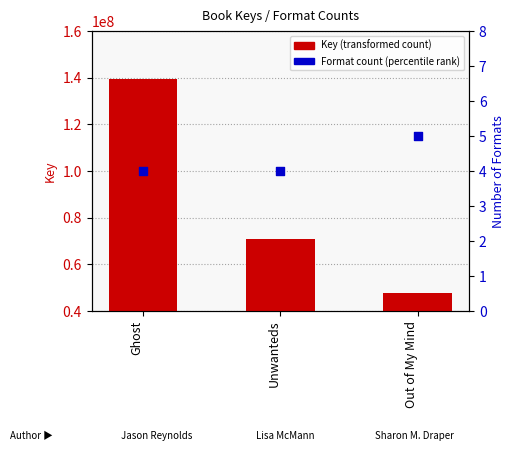

What are all the series names shown in the legend?

Key (transformed count), Format count (percentile rank)